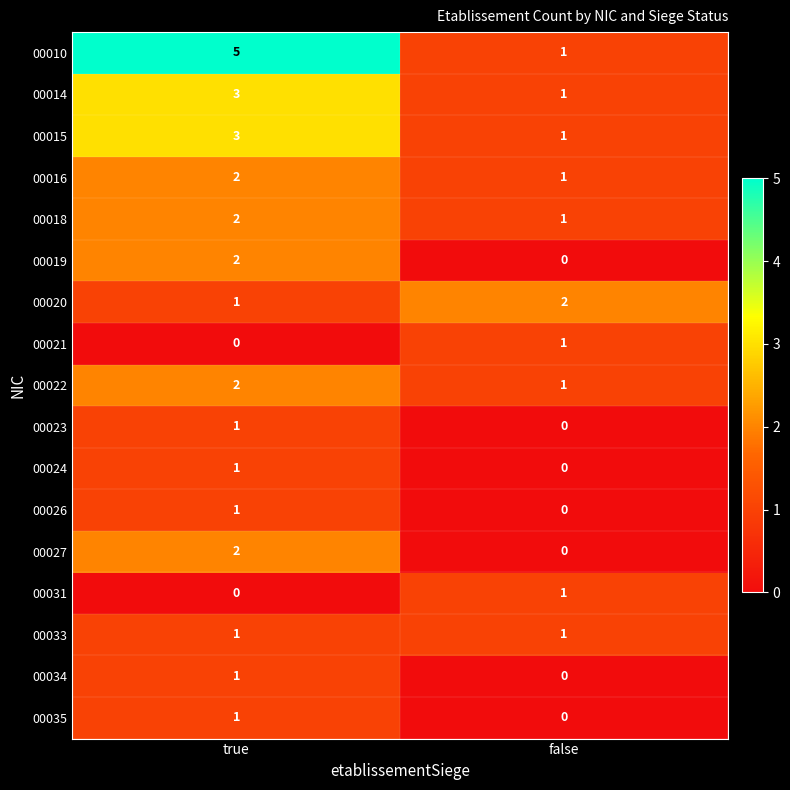

Between true and false, which series saw the biggest shift?

00010